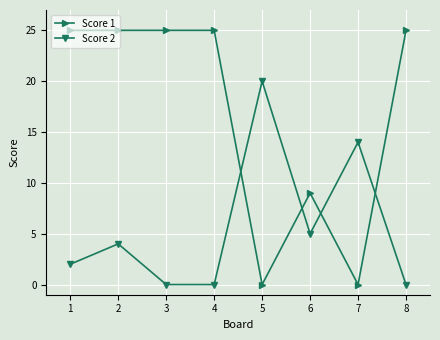

List the series in order of their overall mean, highest first.

Score 1, Score 2